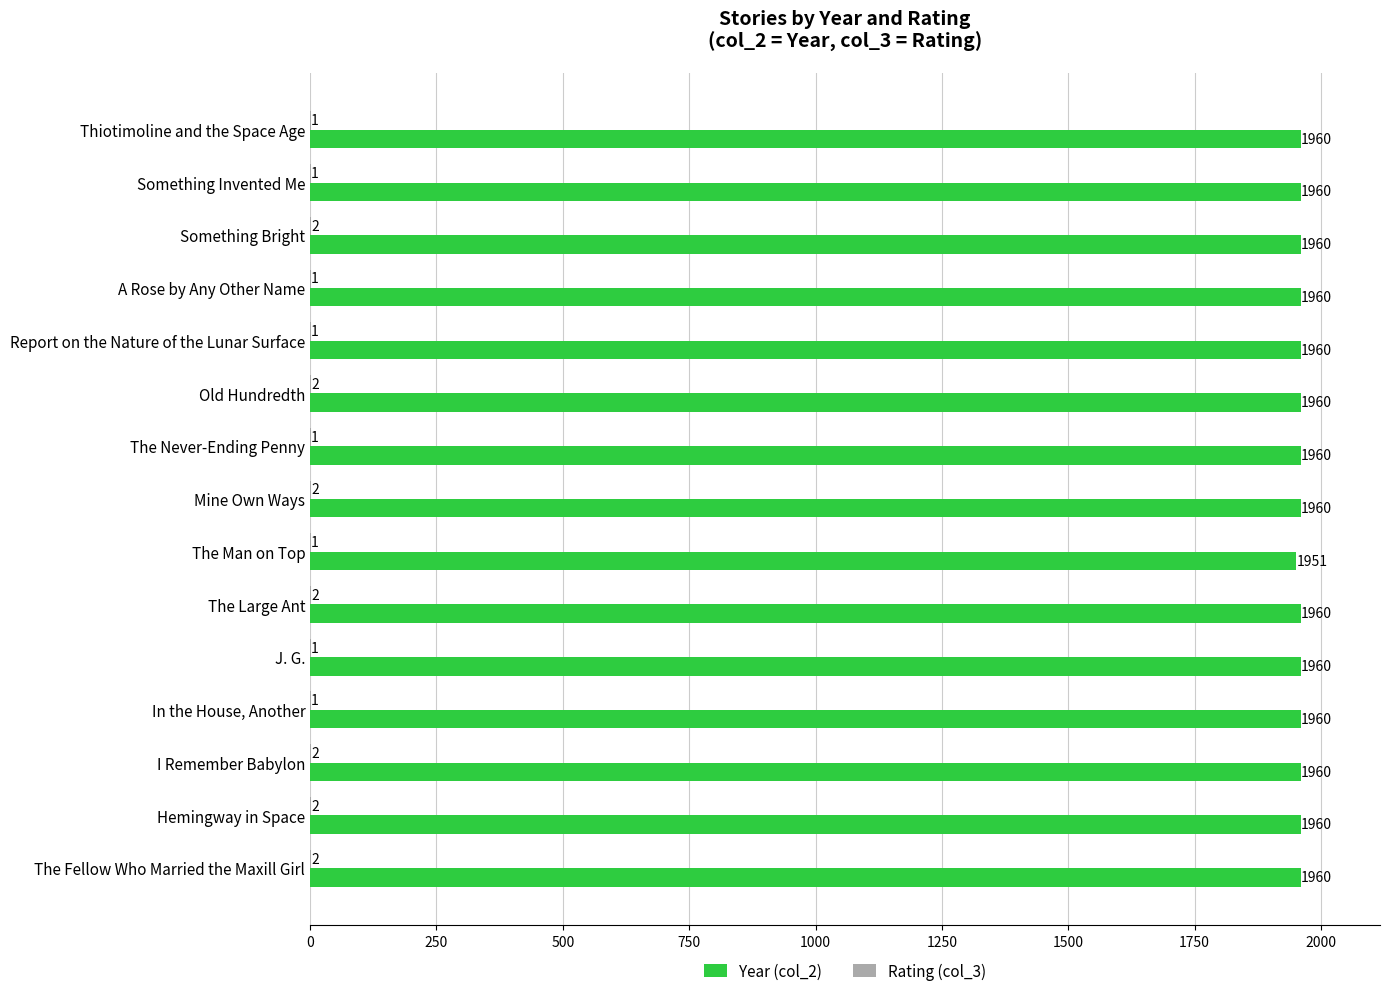

Which series has the largest total across all categories?

Year (col_2)